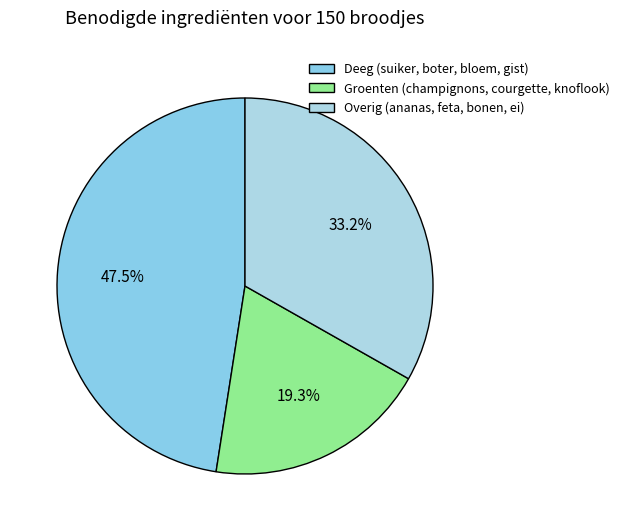

To the nearest percent, what is the difference between the largest and smallest slice percentages?

28%